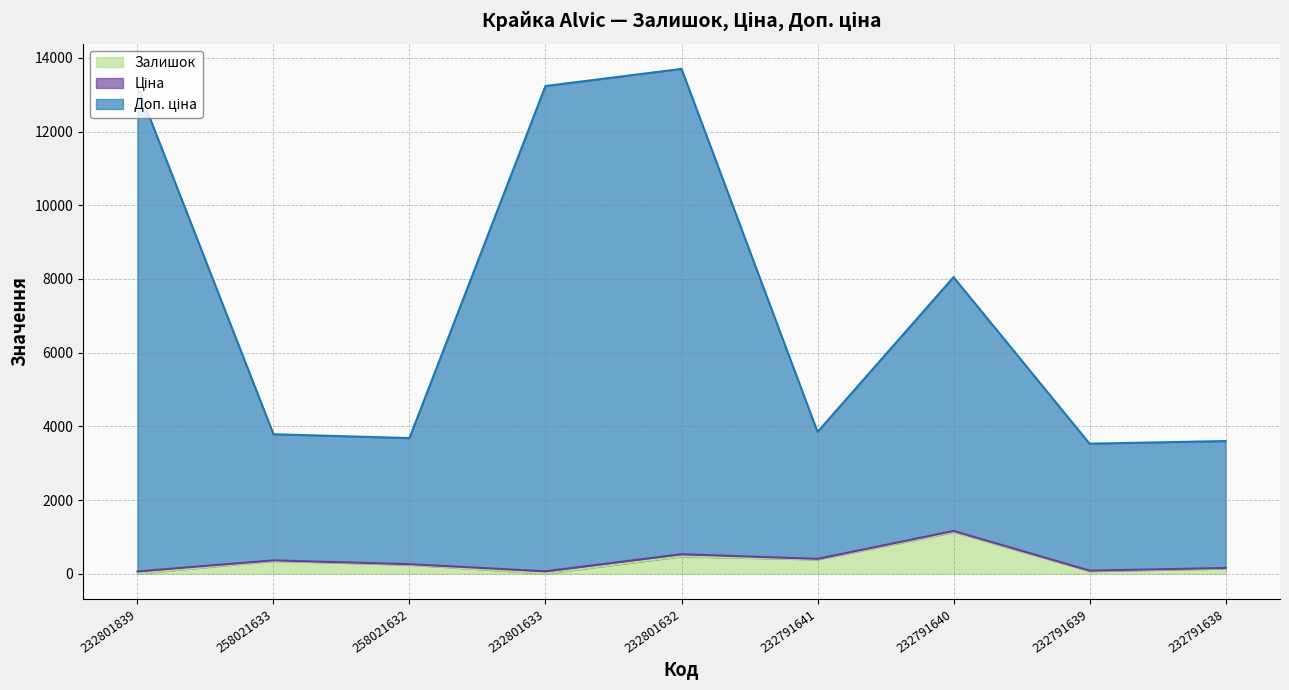

True or false: Залишок and Ціна intersect in this chart.

False